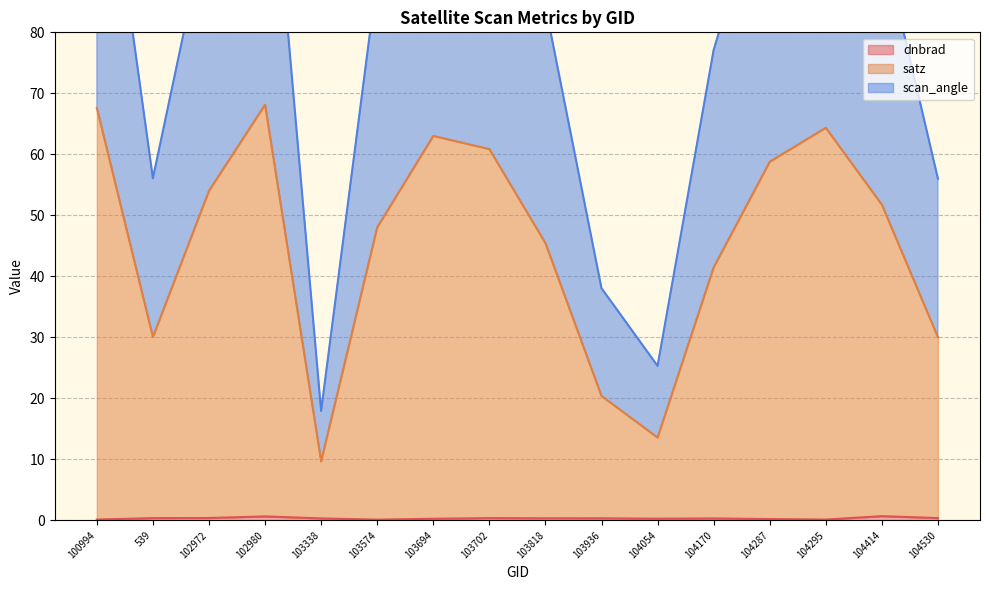

How many categories are shown in the chart?

16